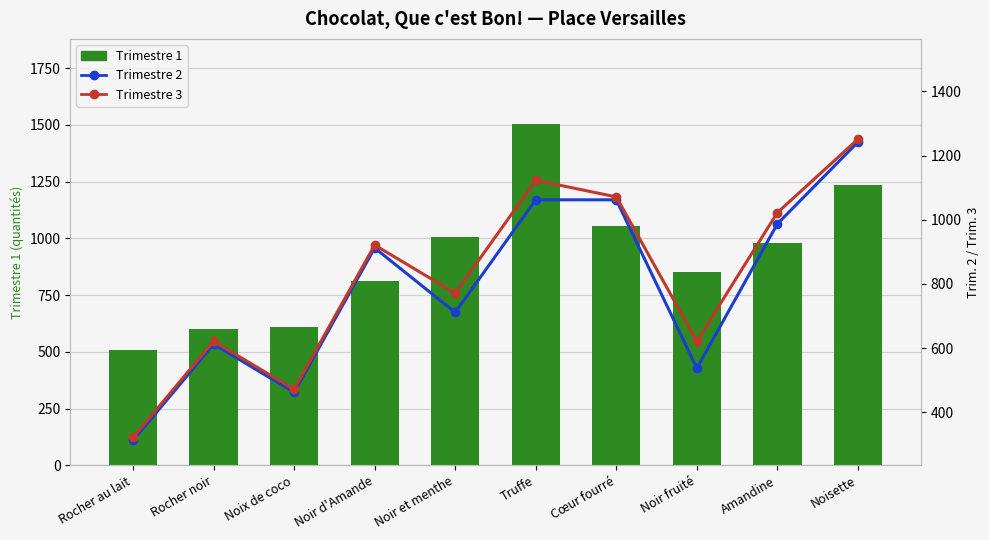

How many data points in Trimestre 2 are above 912?

4